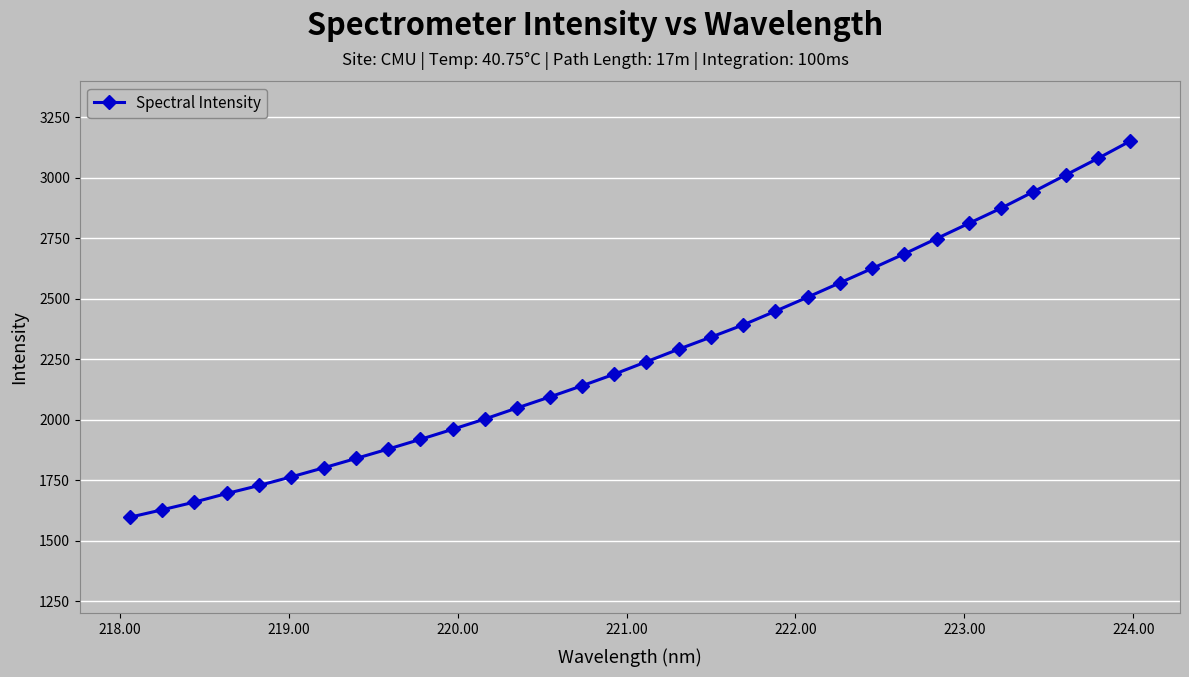

What is the greatest value displayed?

3151.3